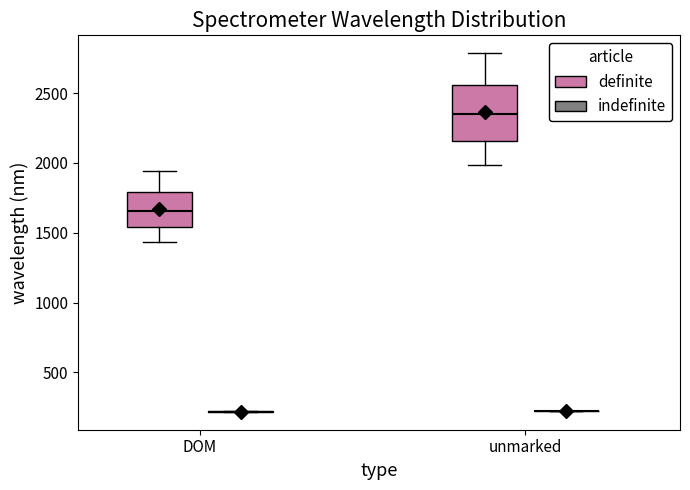

Comparing the boxes themselves (not the whiskers), which one is the tallest?

unmarked (definite)